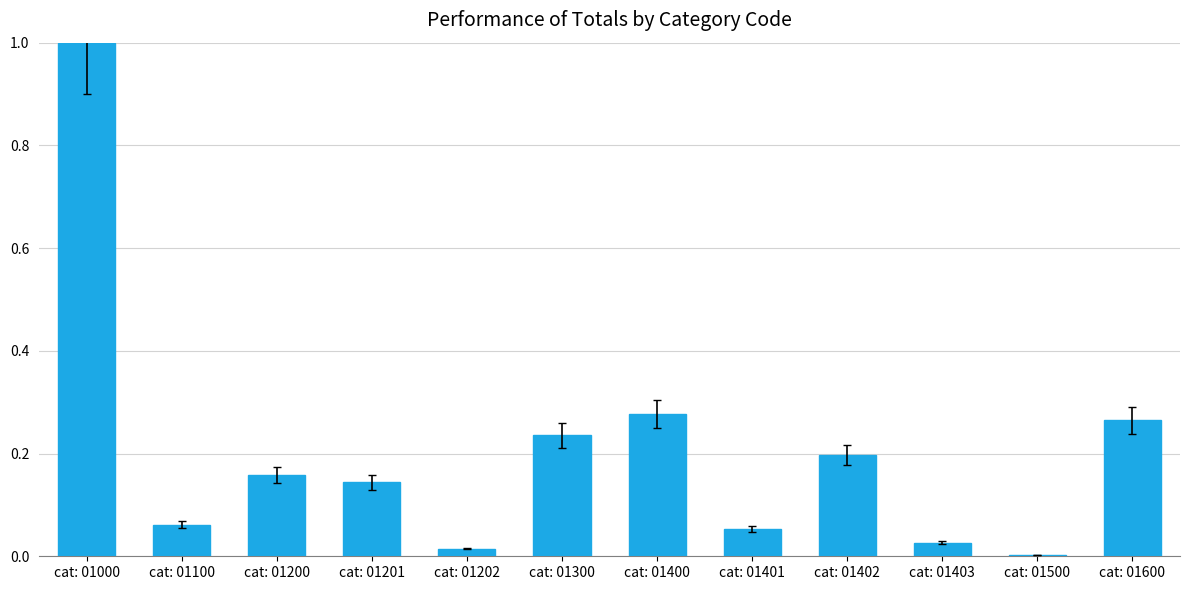

True or false: the data shows 0.2 at cat: 01402.

True